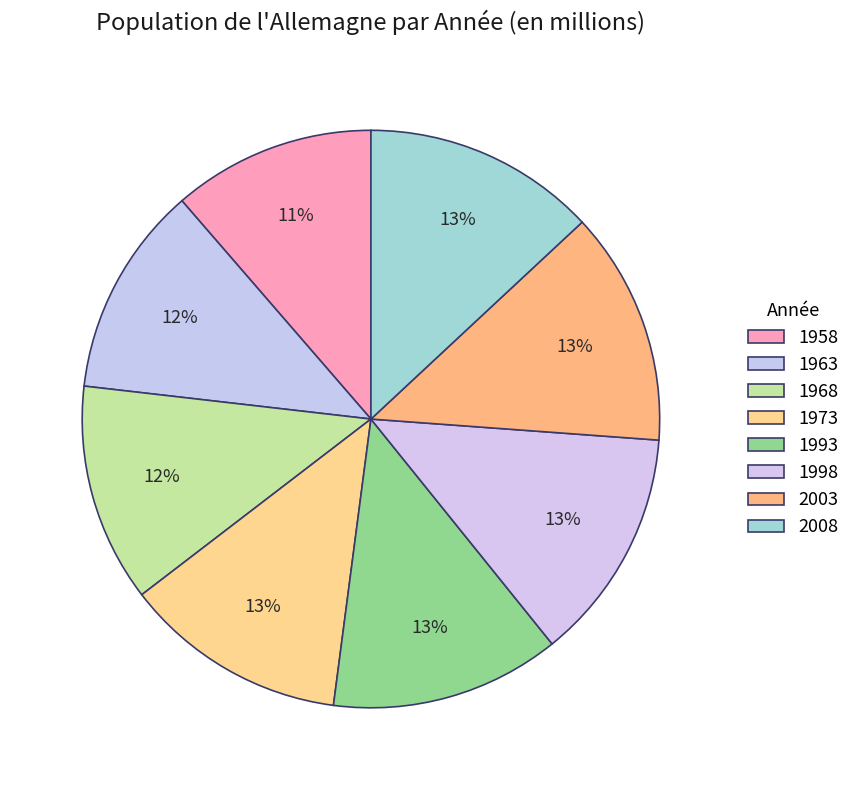

Rank the categories by value from lowest to highest.

1958, 1963, 1968, 1973, 1993, 1998, 2008, 2003